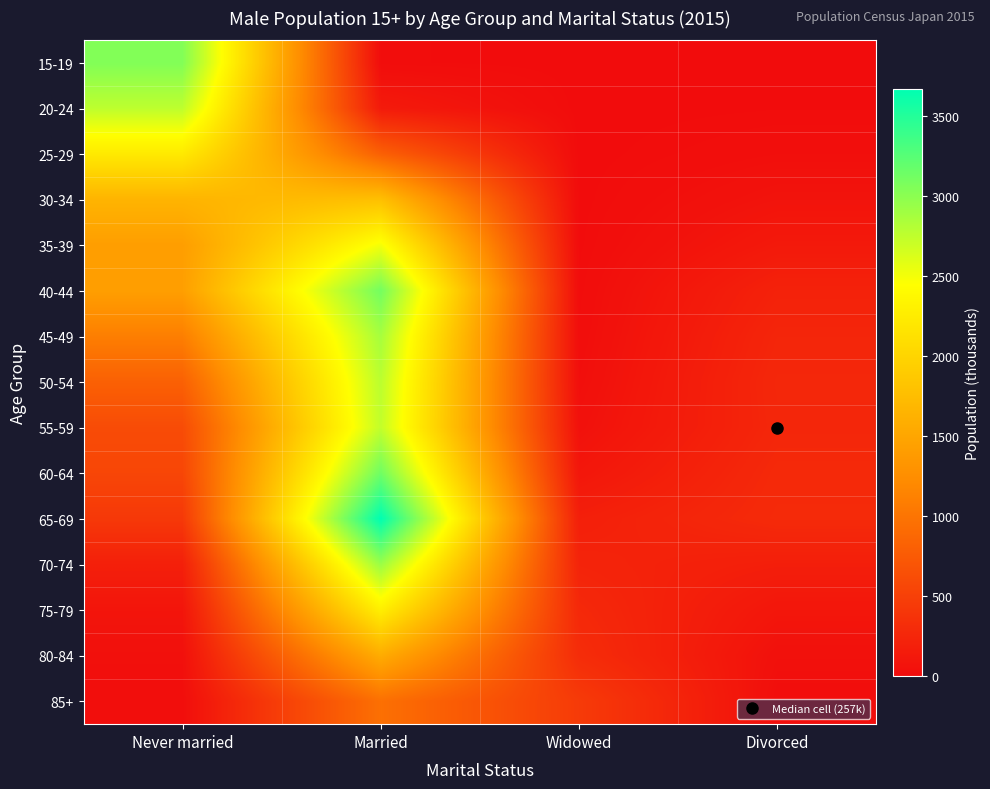

List the series in order of their peak value, highest first.

65-69, 60-64, 40-44, 15-19, 70-74, 45-49, 50-54, 20-24, 55-59, 35-39, 75-79, 25-29, 30-34, 80-84, 85+